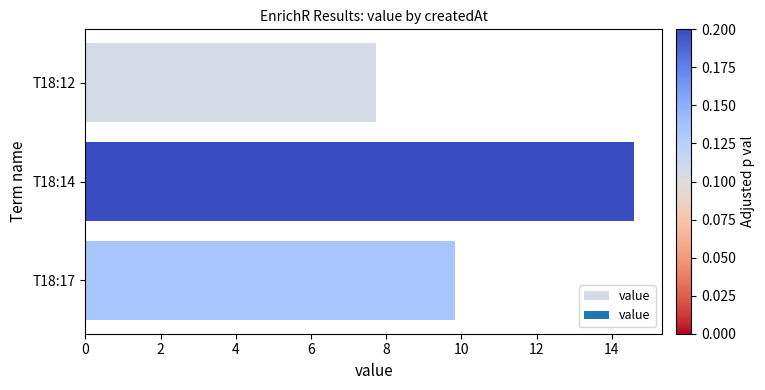

What is the sum of the values at T18:14 and T18:12?

22.3